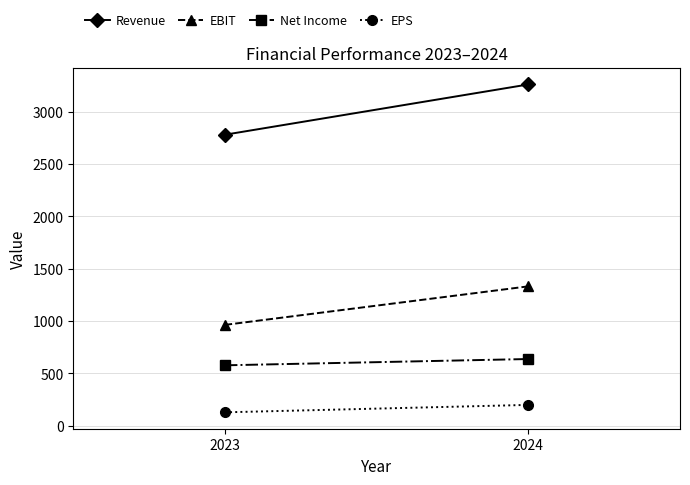

What is the difference between the maximum and minimum values in the EBIT series?

368